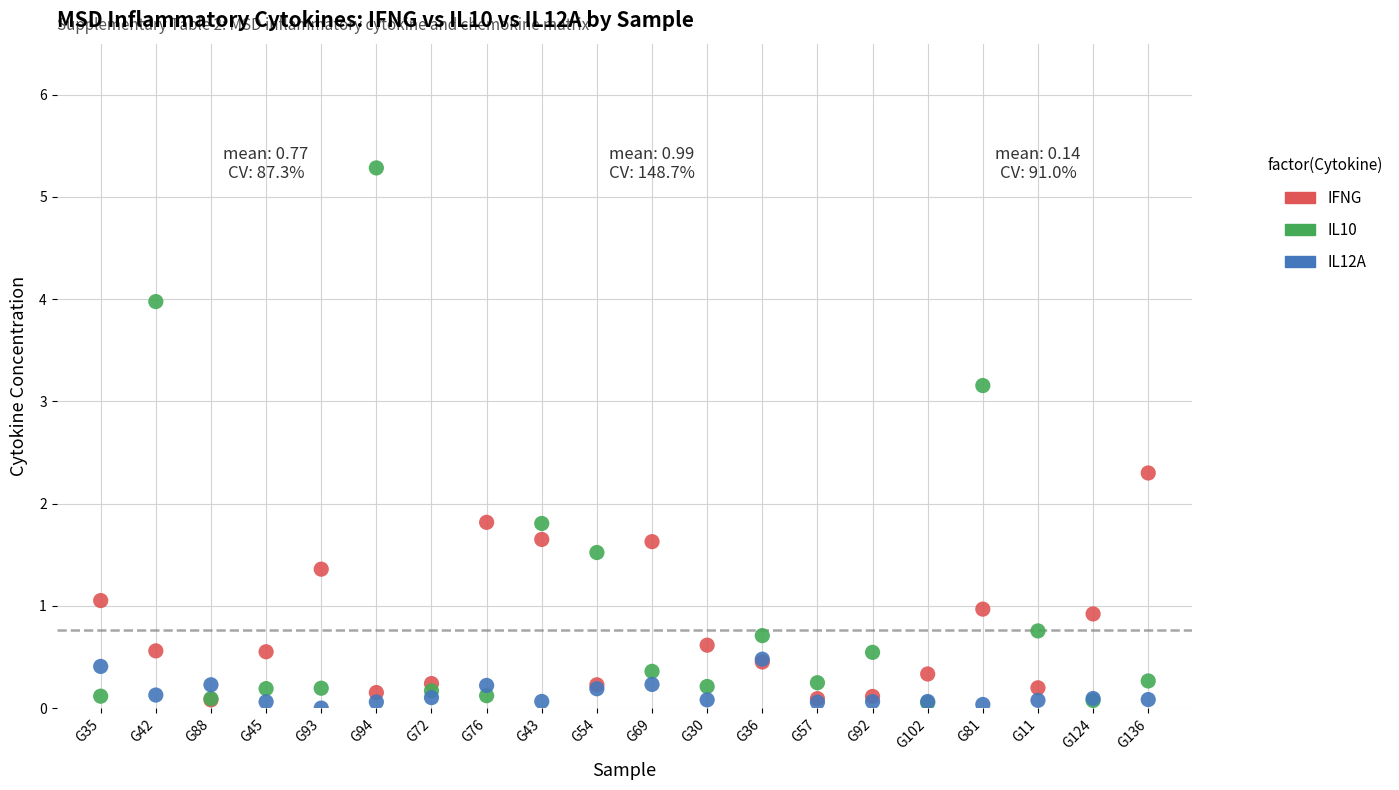

What are all the series names shown in the legend?

IFNG, IL10, IL12A